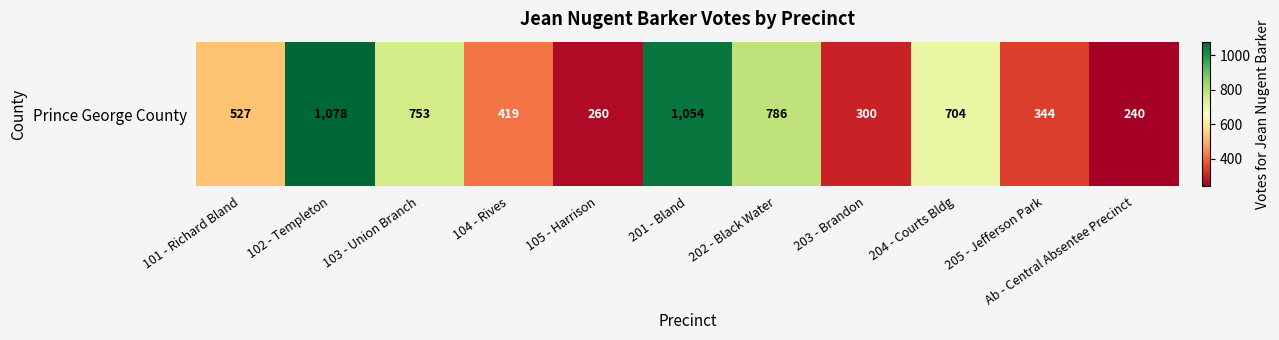

Rank the categories by value from lowest to highest.

Ab - Central Absentee Precinct, 105 - Harrison, 203 - Brandon, 205 - Jefferson Park, 104 - Rives, 101 - Richard Bland, 204 - Courts Bldg, 103 - Union Branch, 202 - Black Water, 201 - Bland, 102 - Templeton